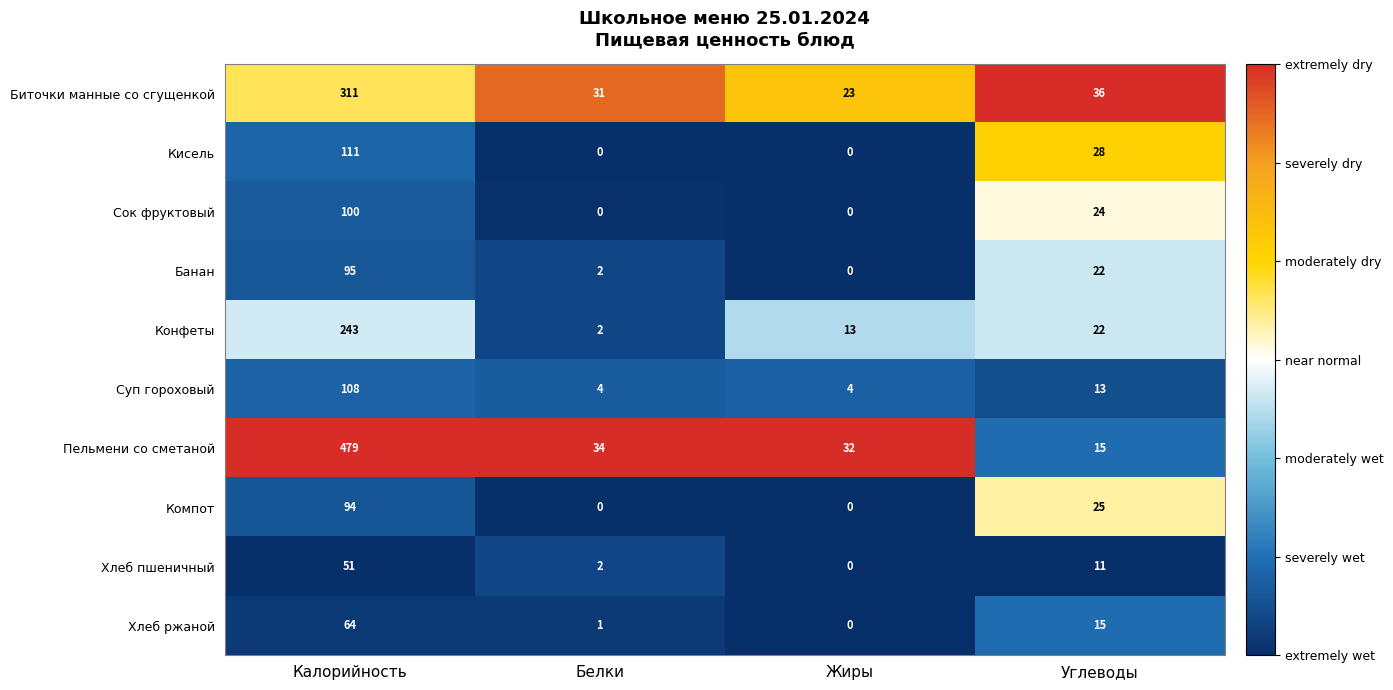

The value of Банан at Углеводы is 22. True or false?

True